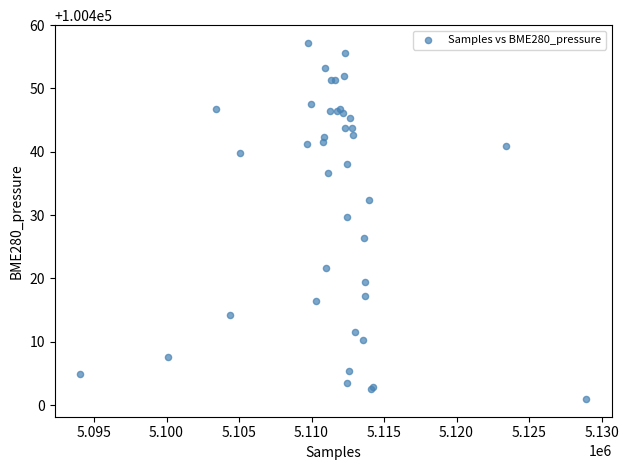

What Y value in the scatter plot is closest to 100429?

100429.6